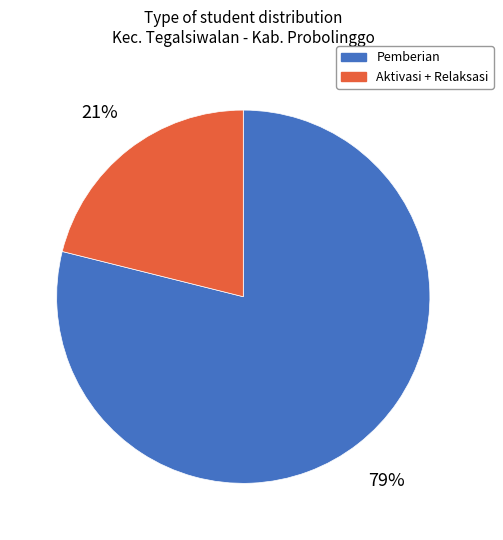

To the nearest percent, what is the difference between the largest and smallest slice percentages?

58%